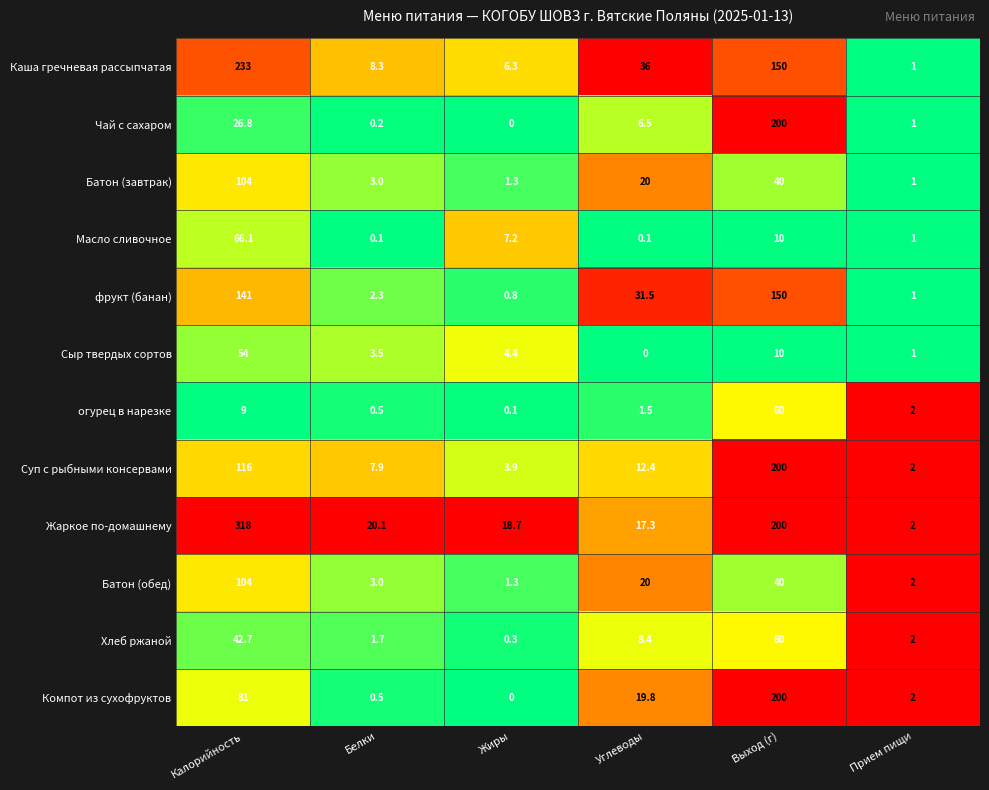

What is the difference between the highest and lowest values at Калорийность?

309.0